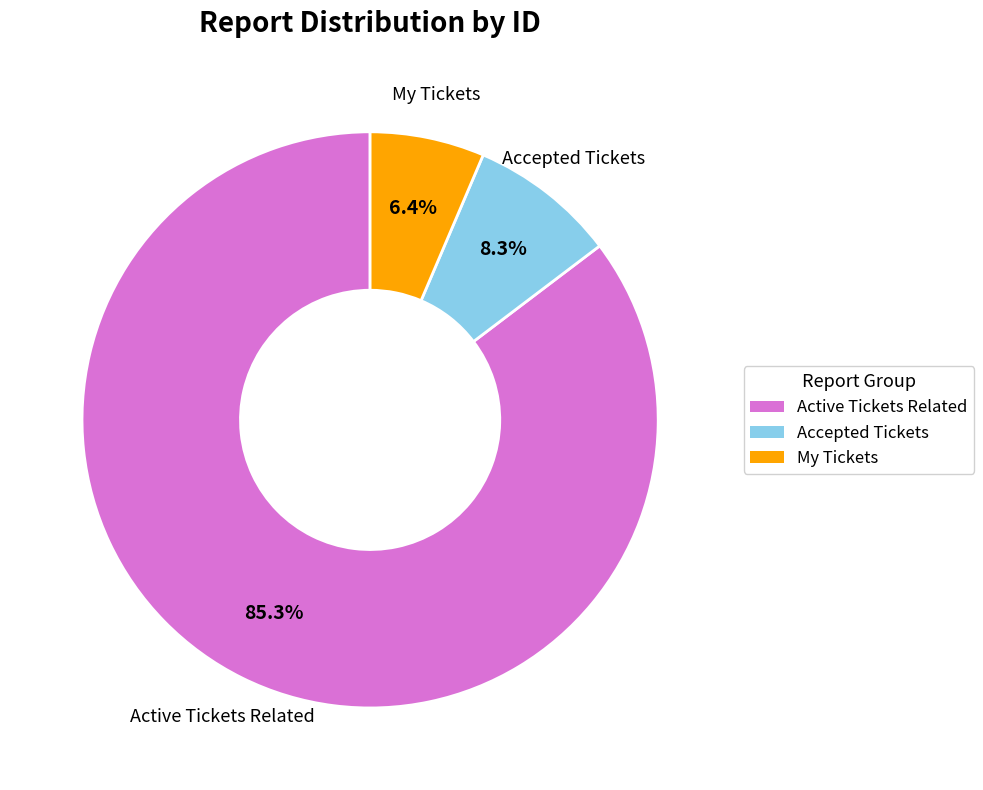

Is there a majority slice in this chart?

Yes